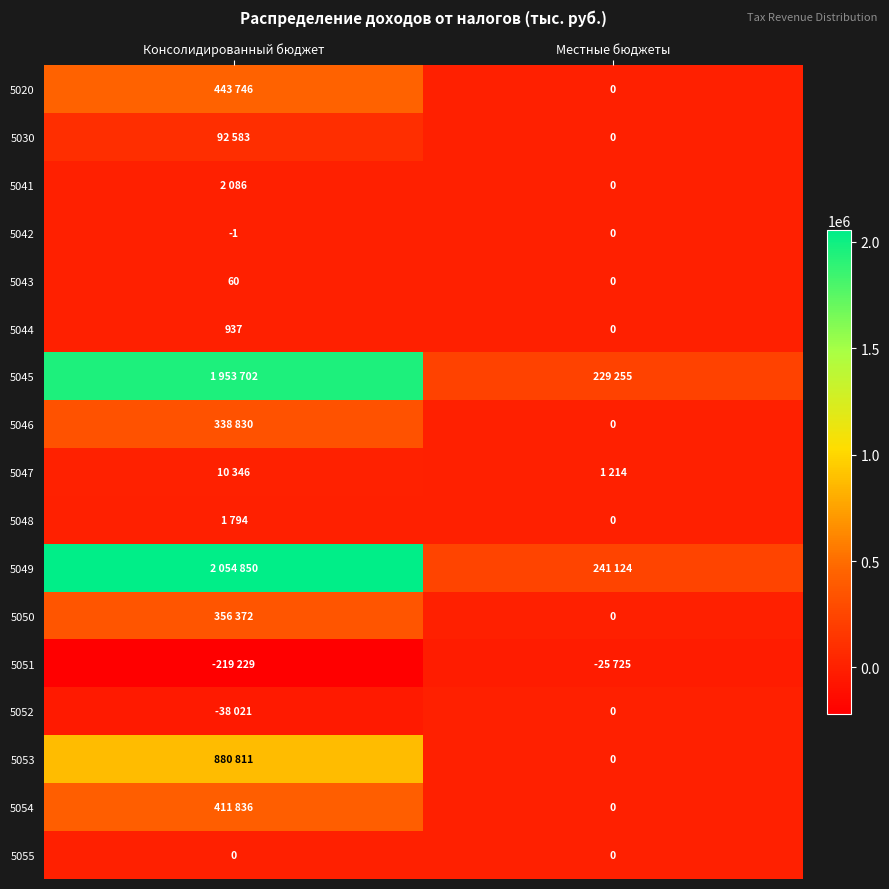

True or false: 5043 has a value of 17 at Консолидированный бюджет.

False